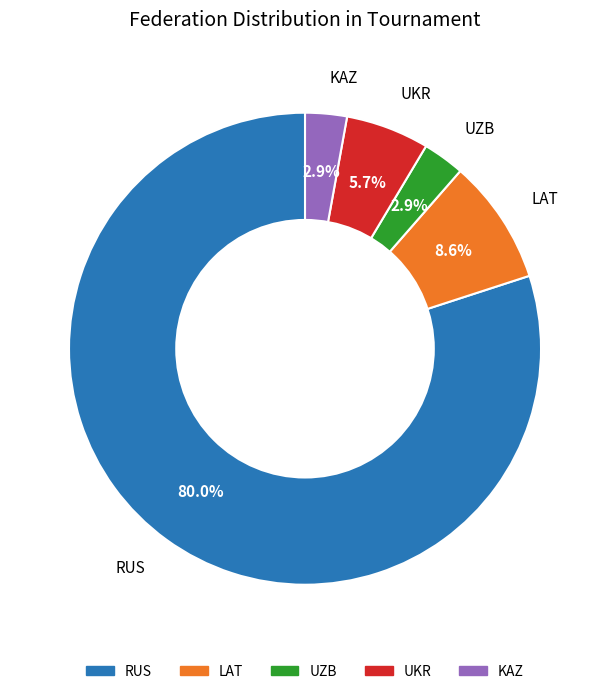

To the nearest percent, what portion does RUS represent?

80%